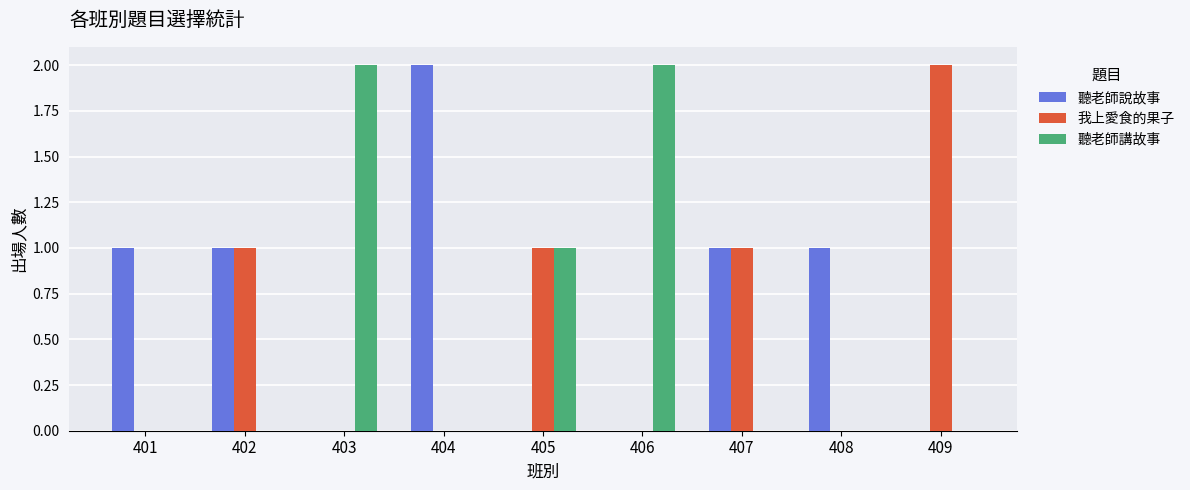

How many 聽老師講故事 values are between 0 and 1?

7